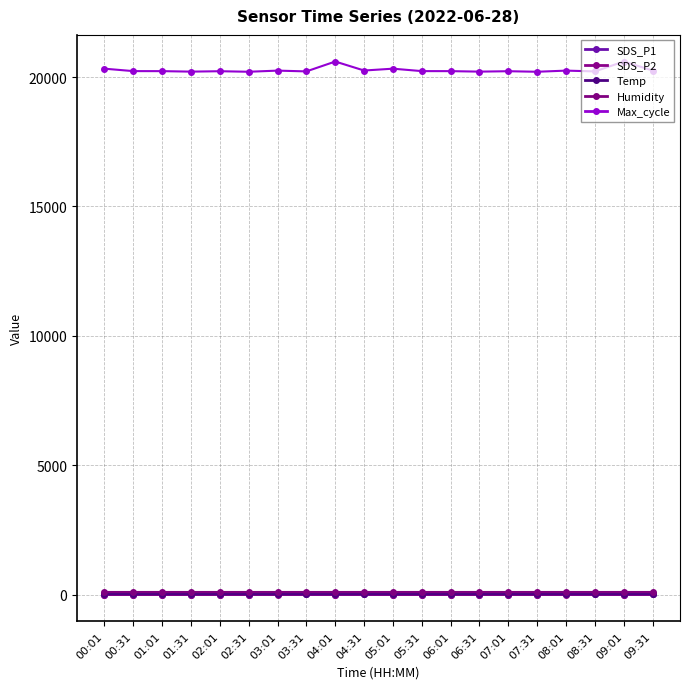

Which series has the largest total across all categories?

Max_cycle